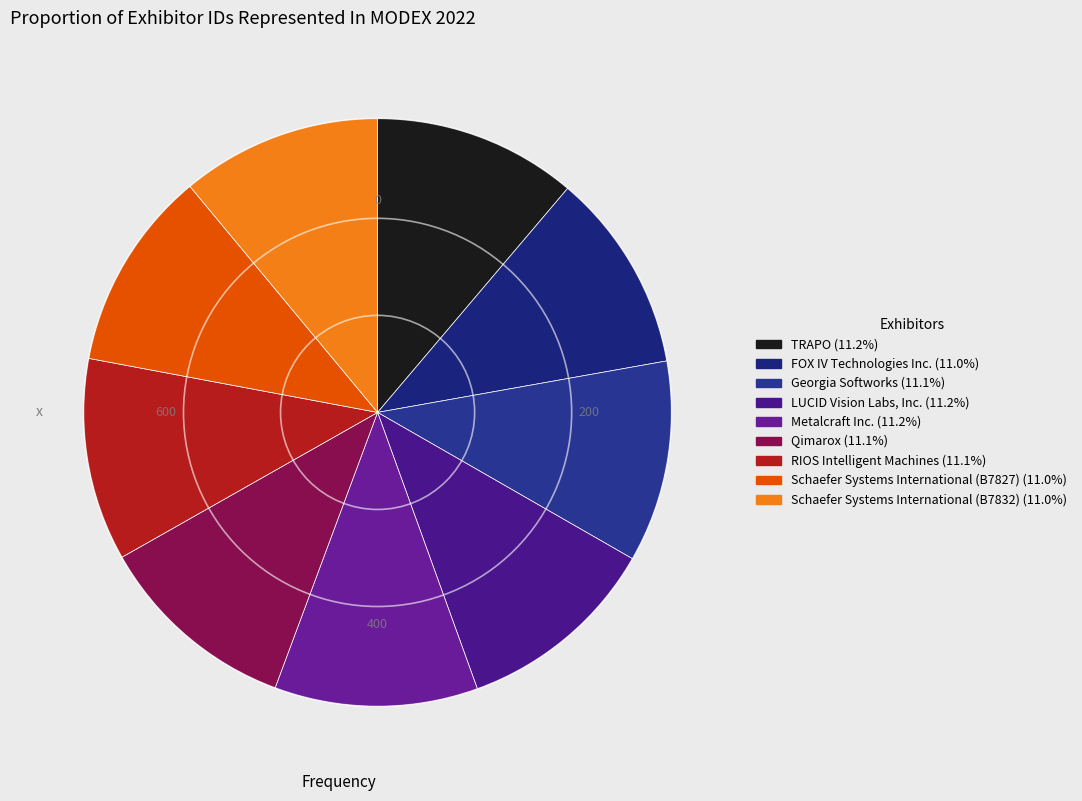

How many slices are in this pie chart?

9